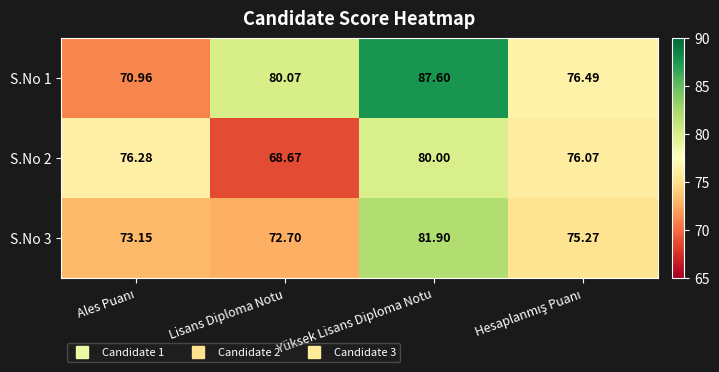

Which category has the highest value across all series?

Yüksek Lisans Diploma Notu